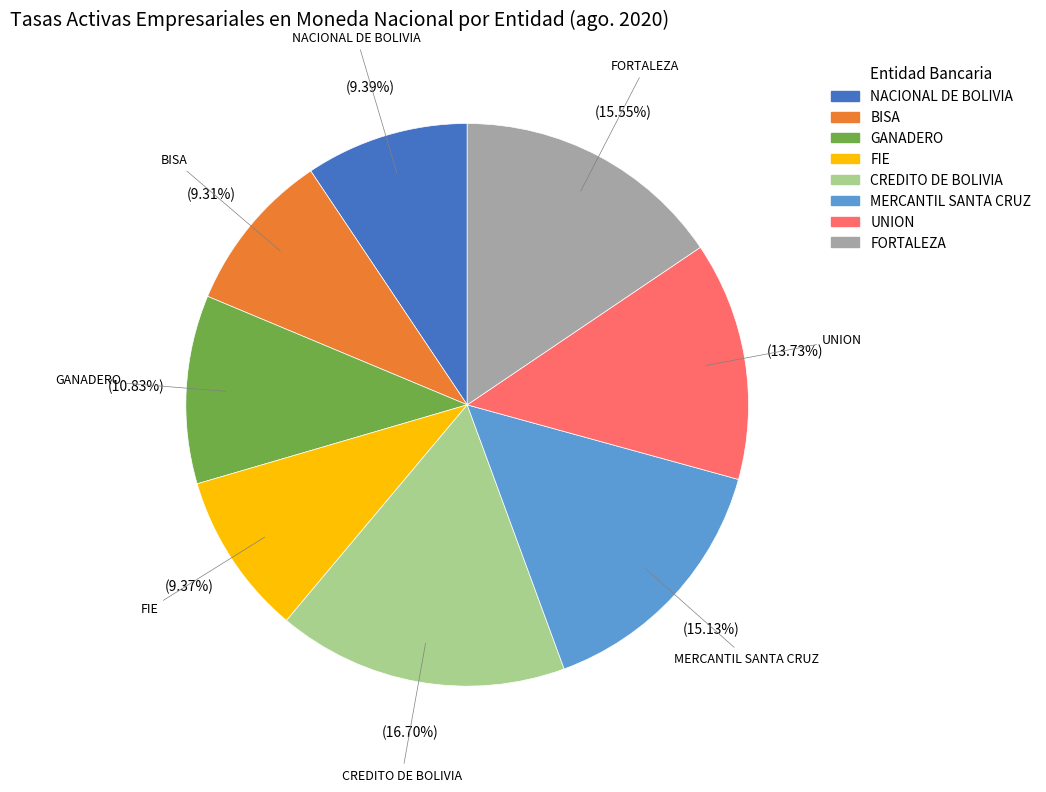

To the nearest percent, what portion does UNION represent?

14%